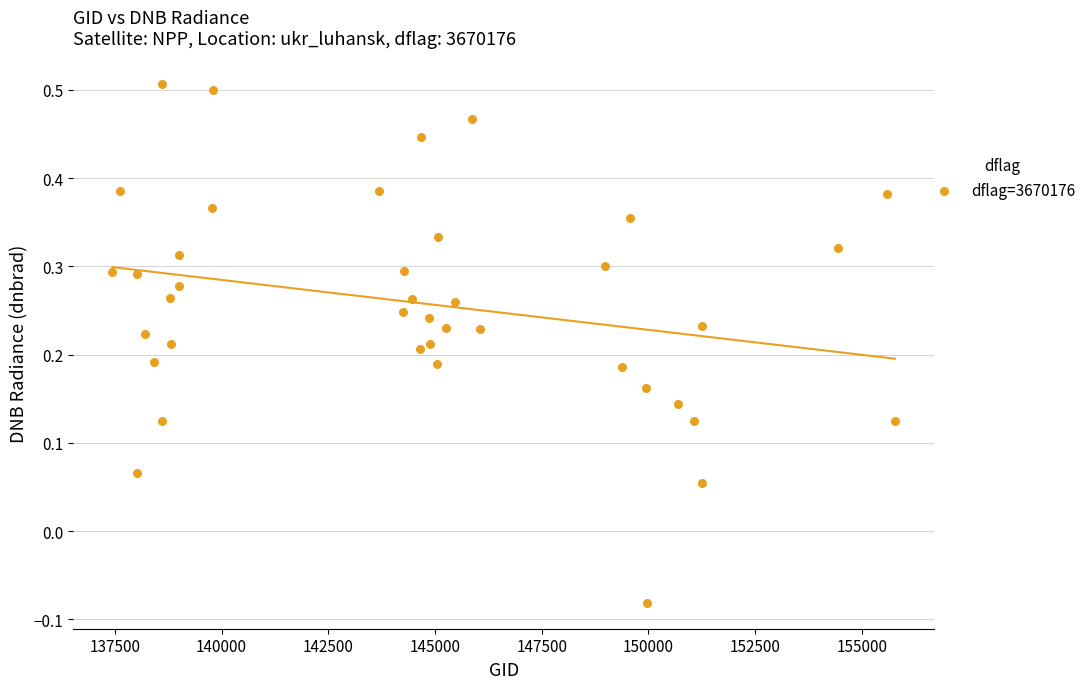

What is the range of Y values (max minus min)?

0.6